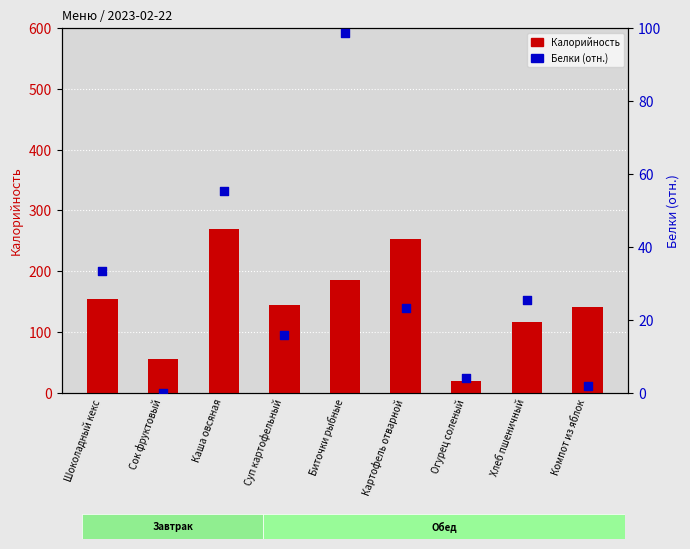

What is the total value across all series at Биточки рыбные?

283.7